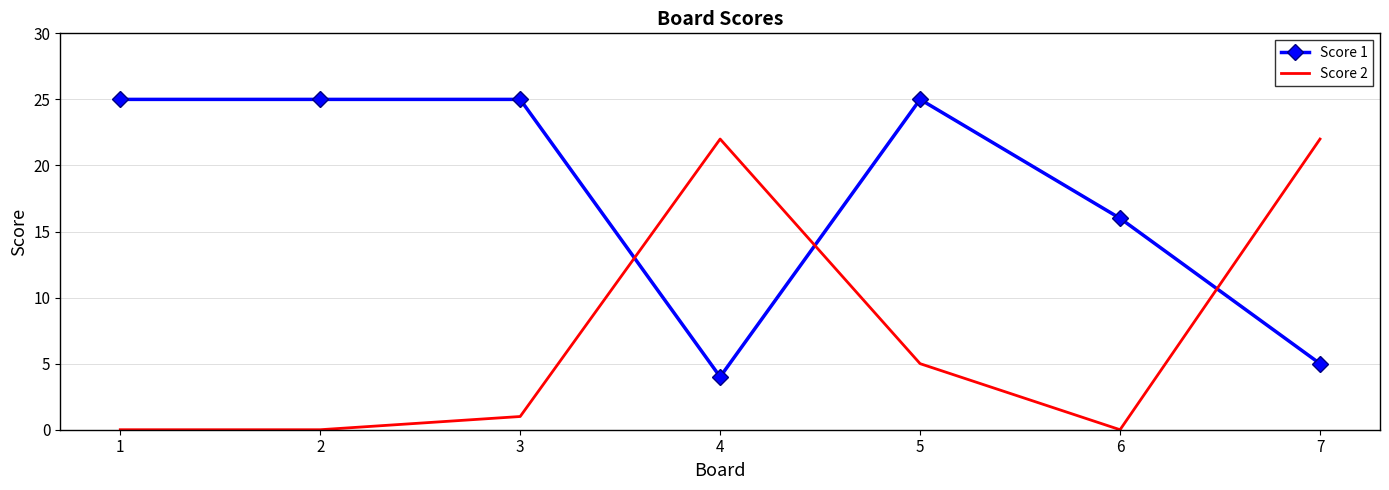

At which category does Score 2 reach its first local peak?

4